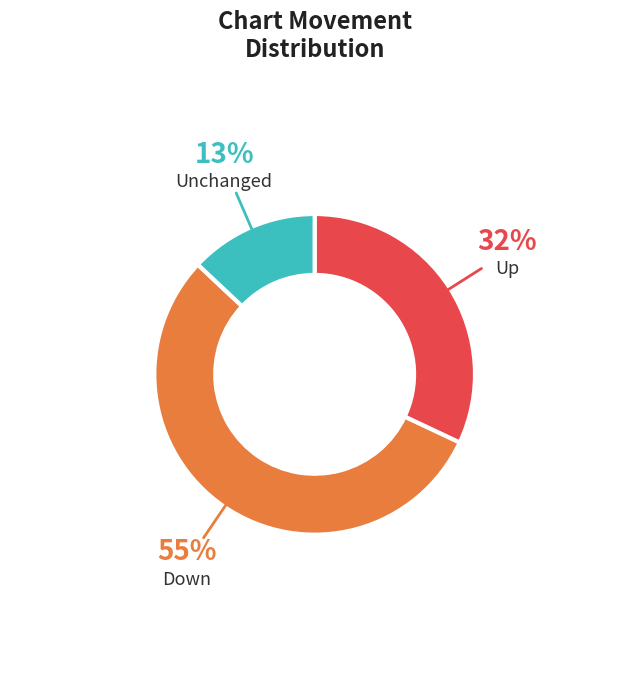

What is the ratio of the value at Up to the value at Down?

0.6